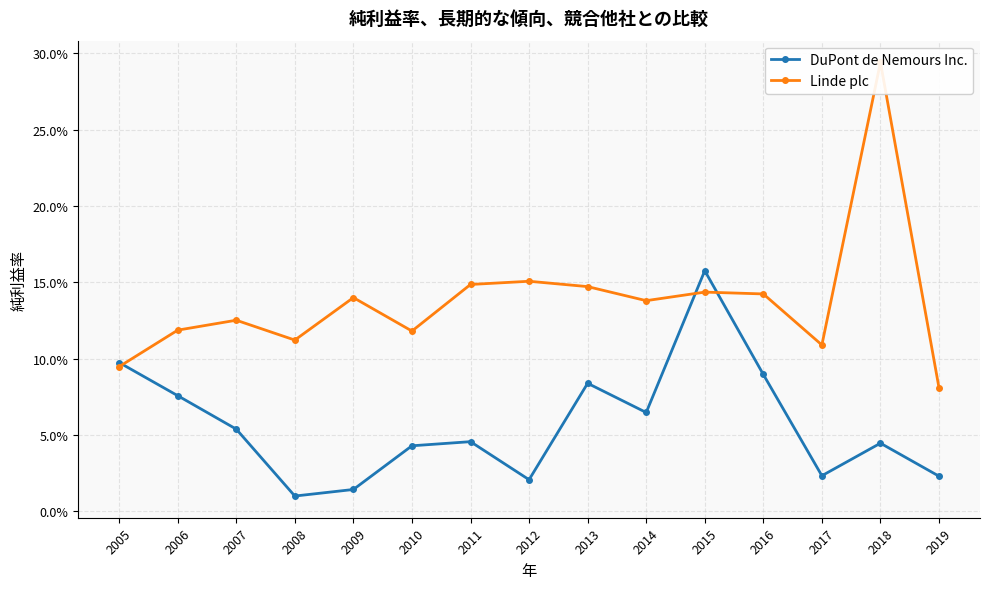

Which series ends up on top after the final intersection of Linde plc and DuPont de Nemours Inc.?

Linde plc